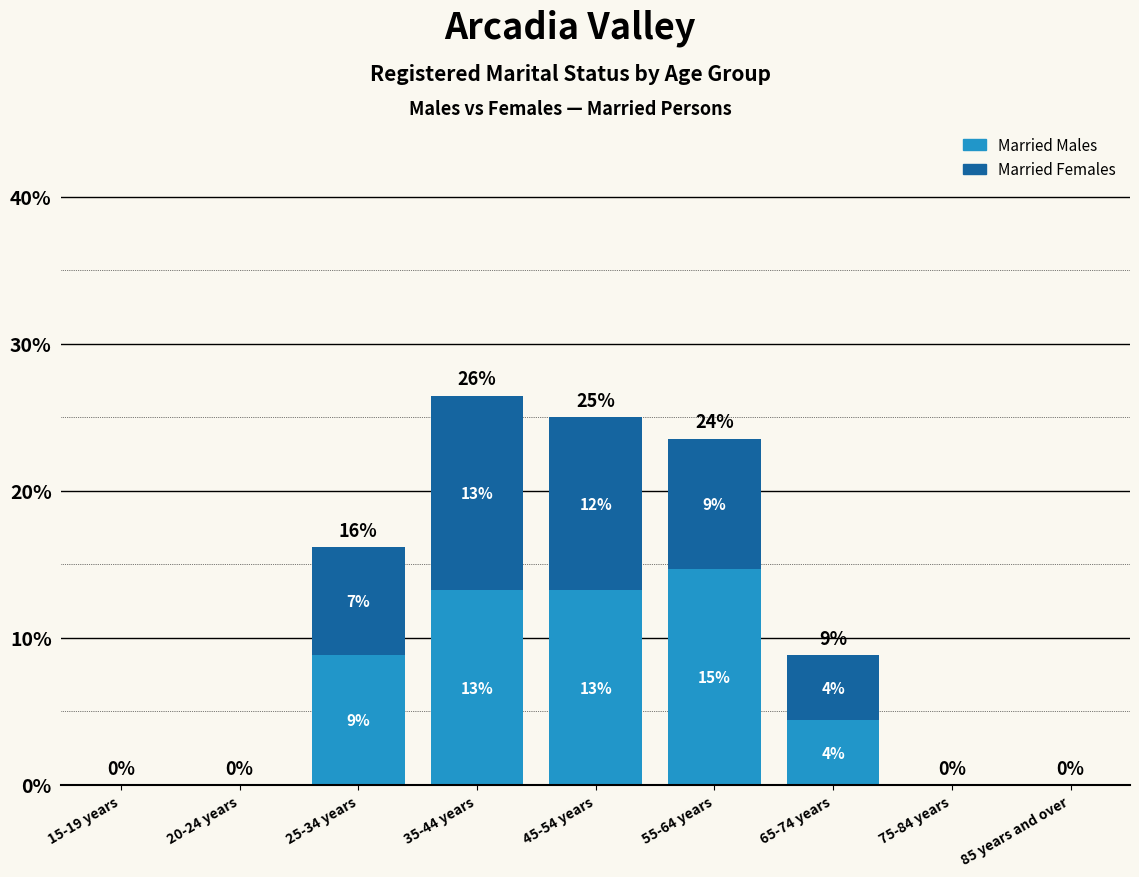

What are all the series names shown in the legend?

Married Males, Married Females